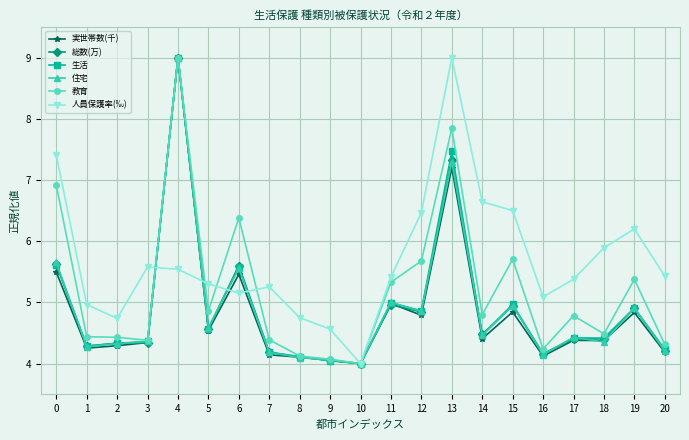

True or false: 教育 has more than 2 interior local peaks.

True